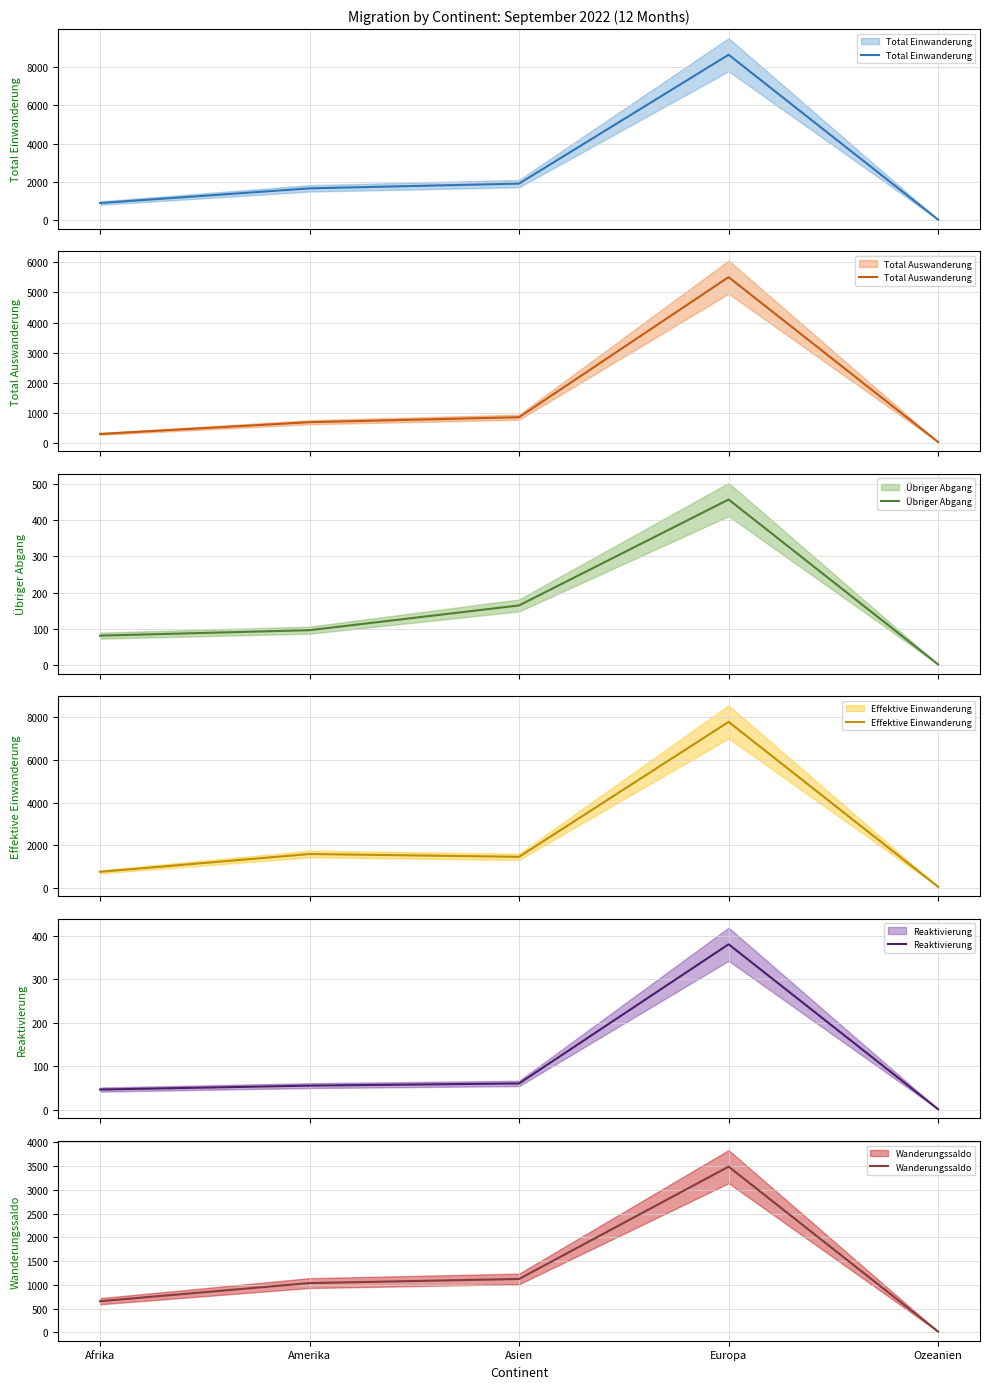

Which has a higher value, Amerika or Asien?

Asien